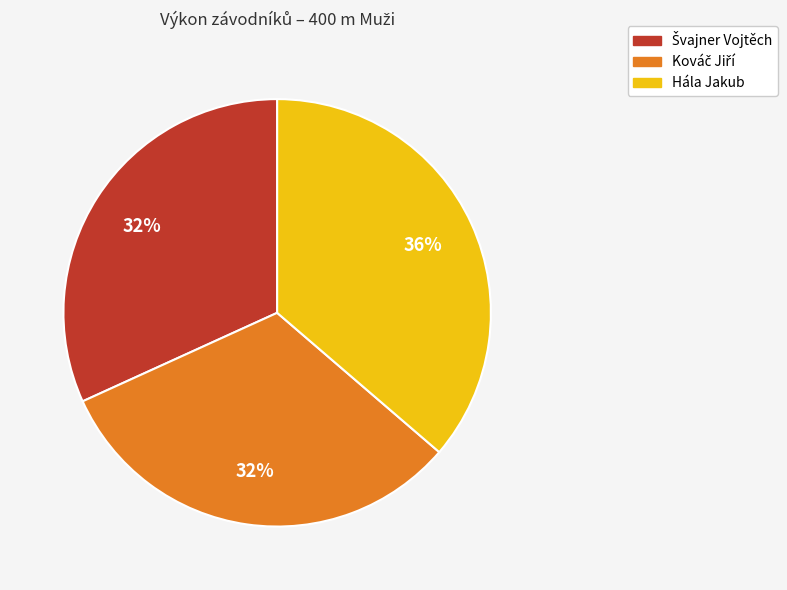

Count the number of slices in the pie.

3